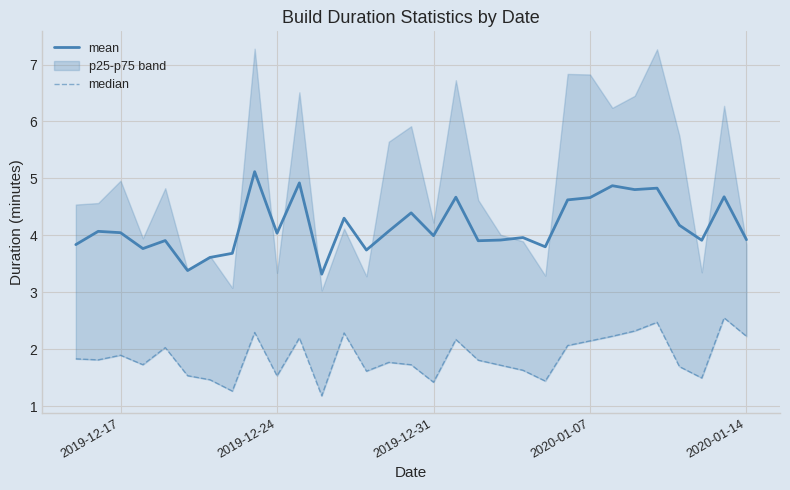

Does the chart have visible grid lines?

Yes